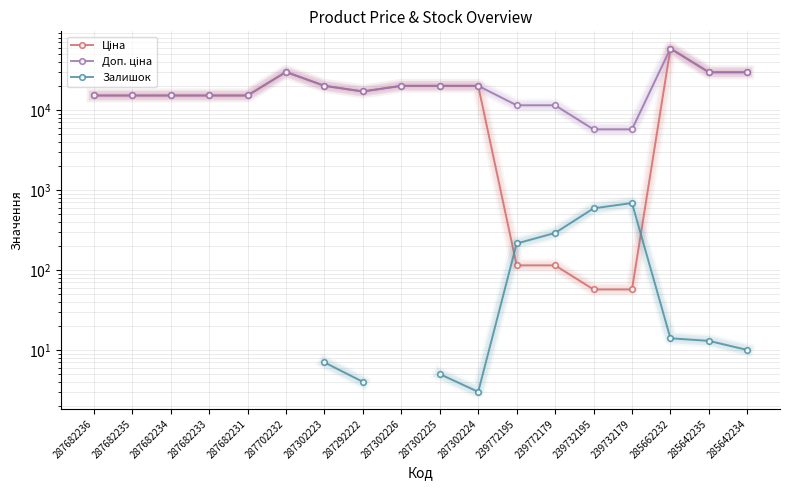

True or false: Ціна has more than 2 interior local peaks.

False